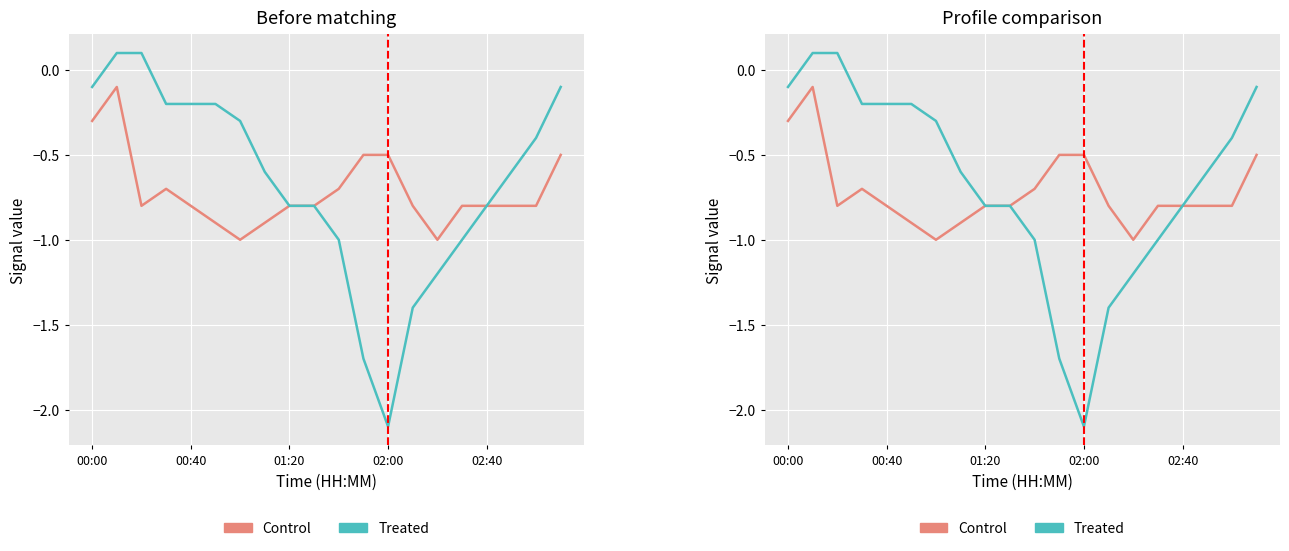

How many series are shown in this chart?

2